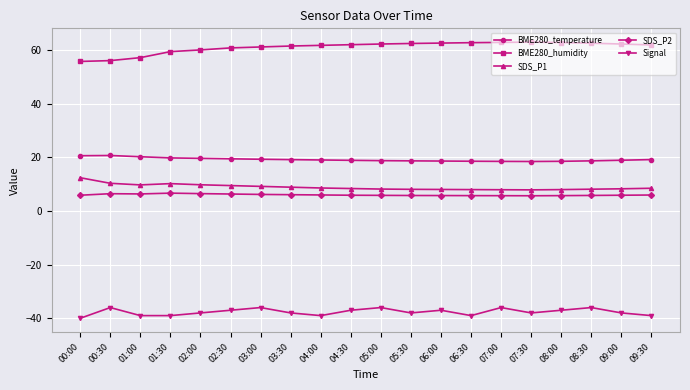

Which series has the largest total across all categories?

BME280_humidity